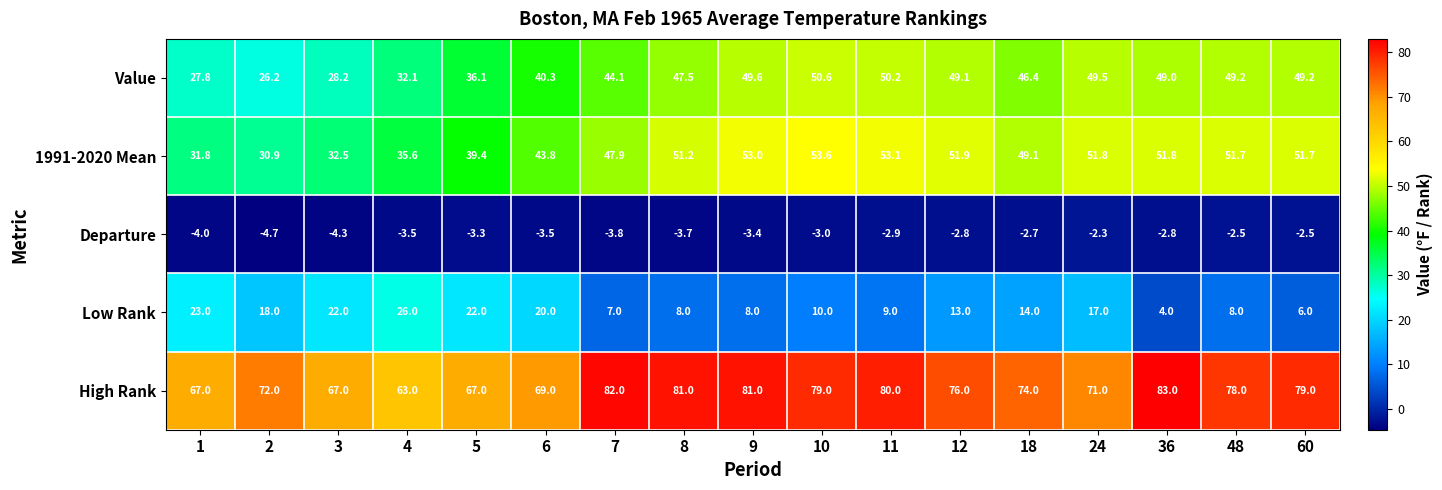

Which series has the largest range (max minus min)?

Value